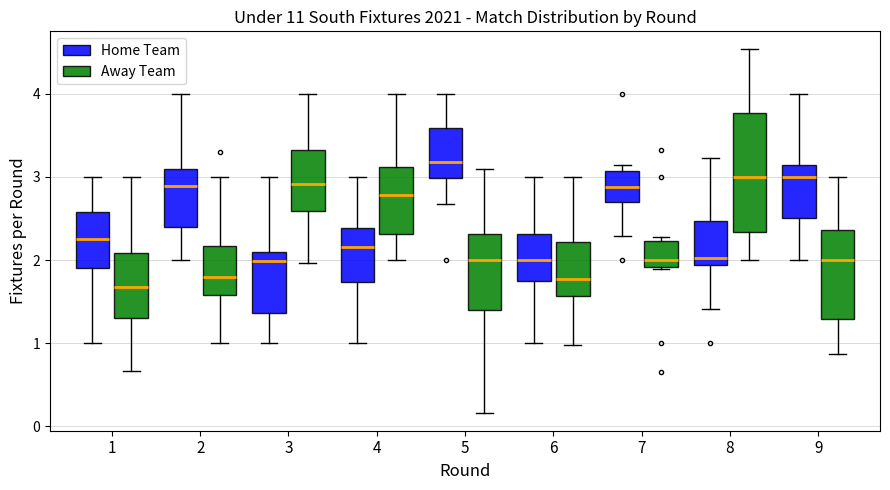

Where does the median line of the box for 2 (Home Team) sit on the y-axis? The values are not printed on the chart, so give them approximately, as read against the axis.

2.9